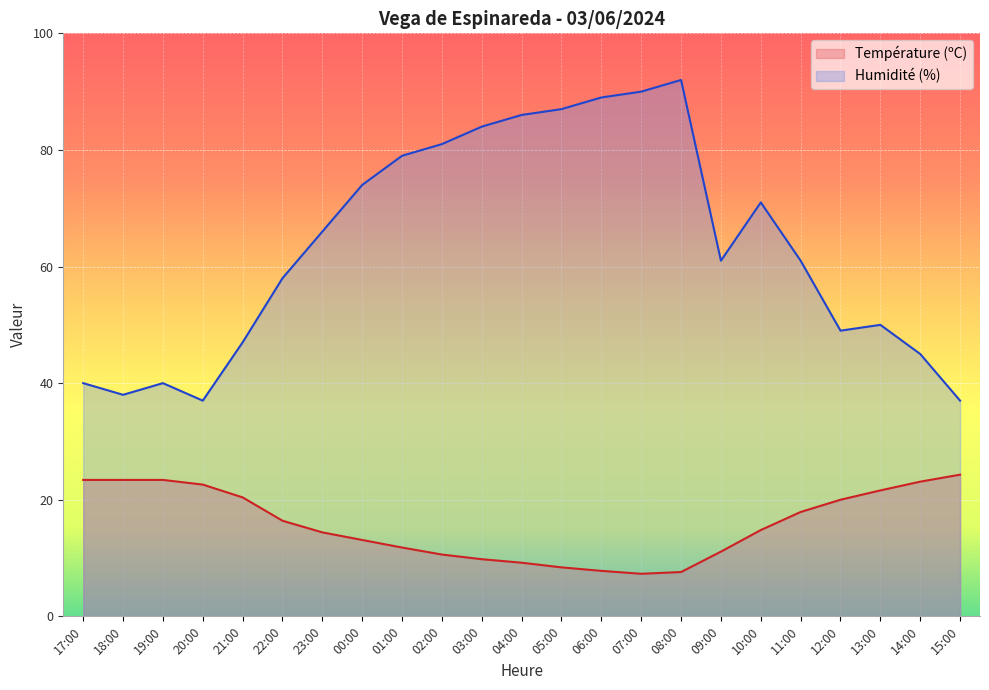

How many interior local valleys does the Température (ºC) series have?

1